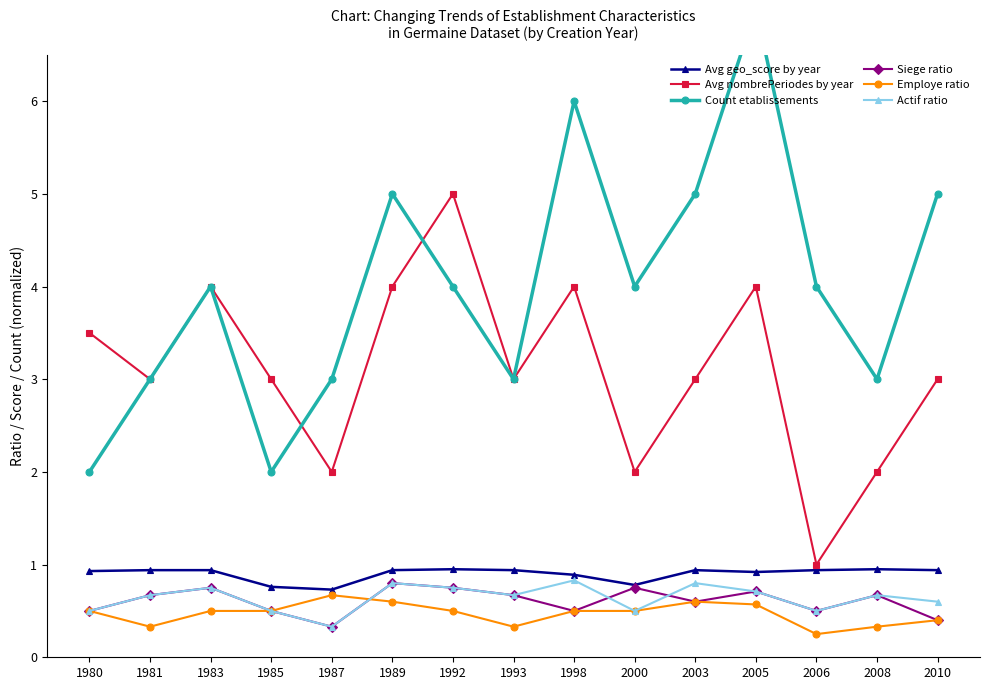

Read the Actif ratio value at 1993.

0.7